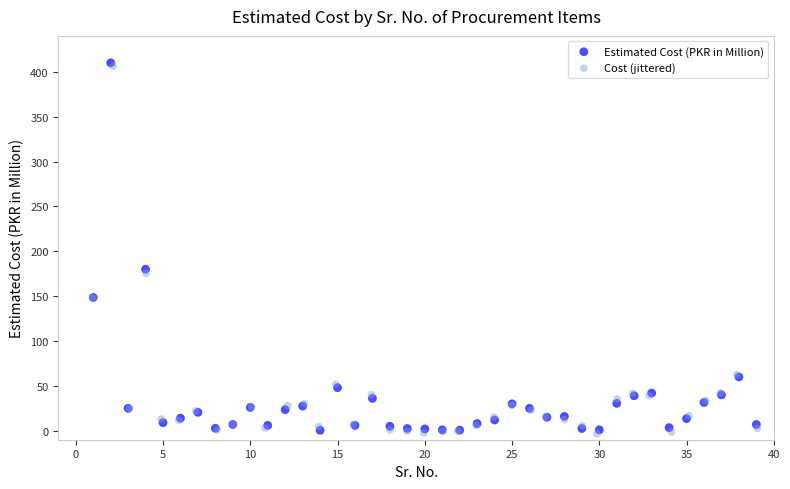

Which series contains the lowest Y value?

Cost (jittered)